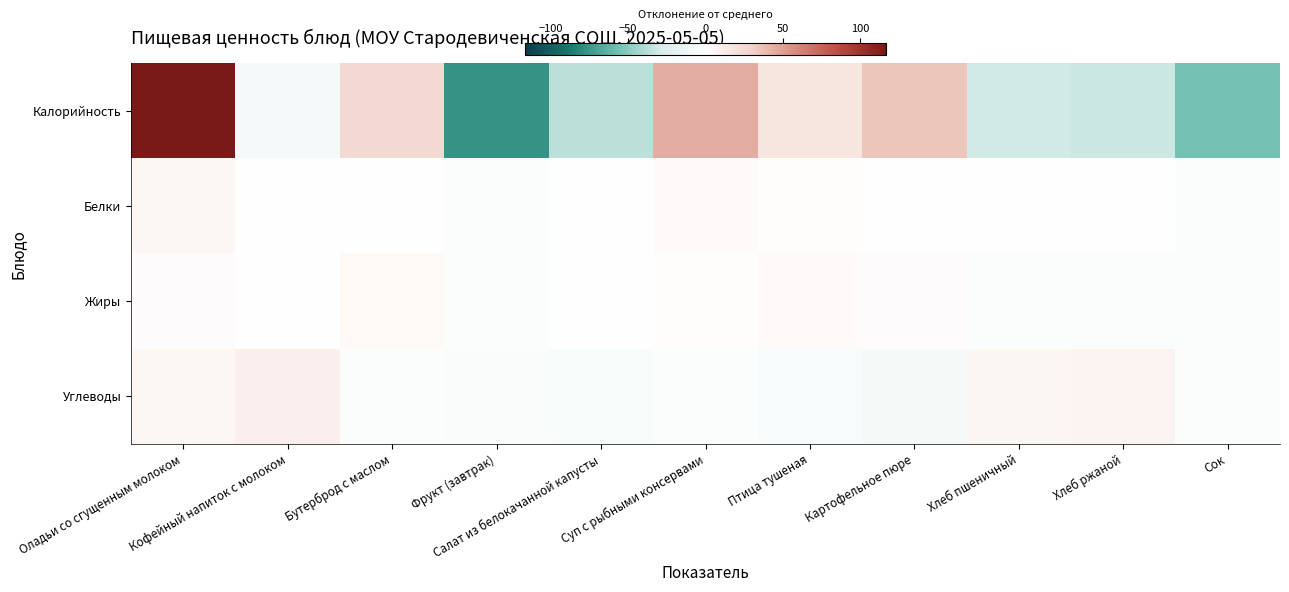

Reading left to right, what are all the values shown in this chart?

Калорийность: Оладьи со сгущенным молоком=116.6	Кофейный напиток с молоком=-8.0	Бутерброд с маслом=26.0	Фрукт (завтрак)=-77.0	Салат из белокачанной капусты=-36.6	Суп с рыбными консервами=44.2	Птица тушеная=18.0	Картофельное пюре=35.2	Хлеб пшеничный=-30.5	Хлеб ржаной=-32.1	Сок=-55.8
Белки: Оладьи со сгущенным молоком=6.3	Кофейный напиток с молоком=-1.7	Бутерброд с маслом=-1.3	Фрукт (завтрак)=-2.8	Салат из белокачанной капусты=-1.7	Суп с рыбными консервами=2.8	Птица тушеная=1.4	Картофельное пюре=-0.1	Хлеб пшеничный=0.1	Хлеб ржаной=-0.9	Сок=-2.1
Жиры: Оладьи со сгущенным молоком=2.0	Кофейный напиток с молоком=-1.1	Бутерброд с маслом=3.9	Фрукт (завтрак)=-2.8	Салат из белокачанной капусты=-1.0	Суп с рыбными консервами=1.6	Птица тушеная=3.2	Картофельное пюре=2.7	Хлеб пшеничный=-2.7	Хлеб ржаной=-2.7	Сок=-3.1
Углеводы: Оладьи со сгущенным молоком=6.0	Кофейный напиток с молоком=10.0	Бутерброд с маслом=-2.7	Фрукт (завтрак)=-4.1	Салат из белокачанной капусты=-6.3	Суп с рыбными консервами=-1.9	Птица тушеная=-4.9	Картофельное пюре=-7.0	Хлеб пшеничный=7.0	Хлеб ржаной=7.4	Сок=-3.6